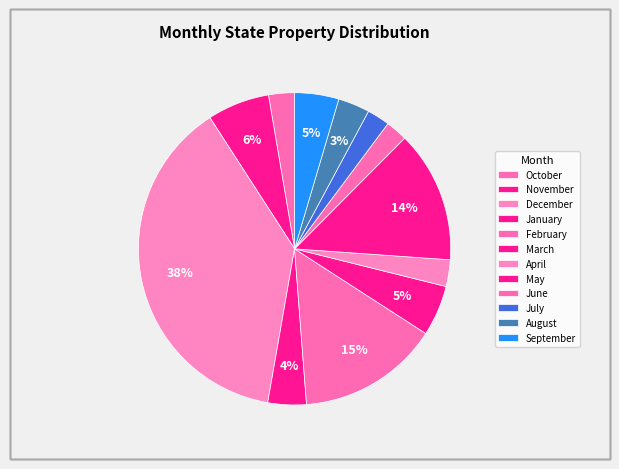

Rank the categories by value from lowest to highest.

June, July, October, April, August, January, September, March, November, May, February, December